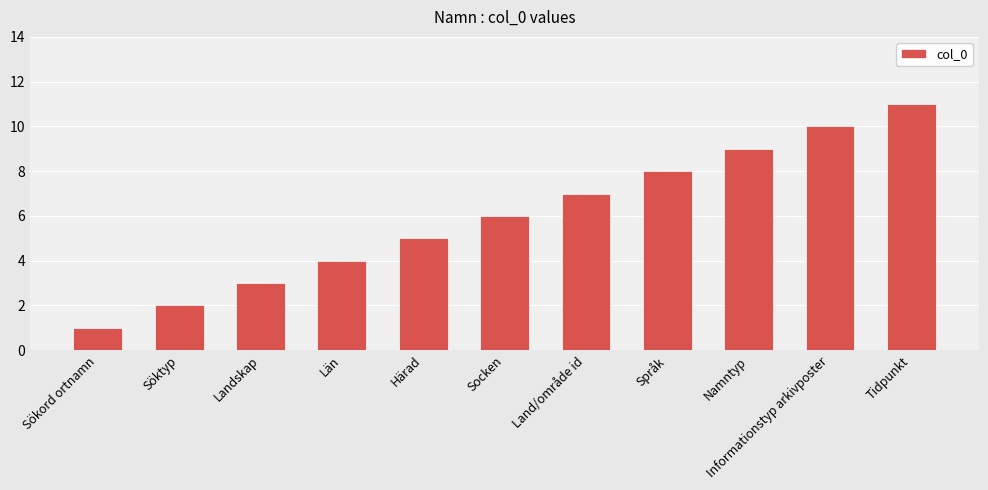

What is the difference between the values at Informationstyp arkivposter and Landskap?

7